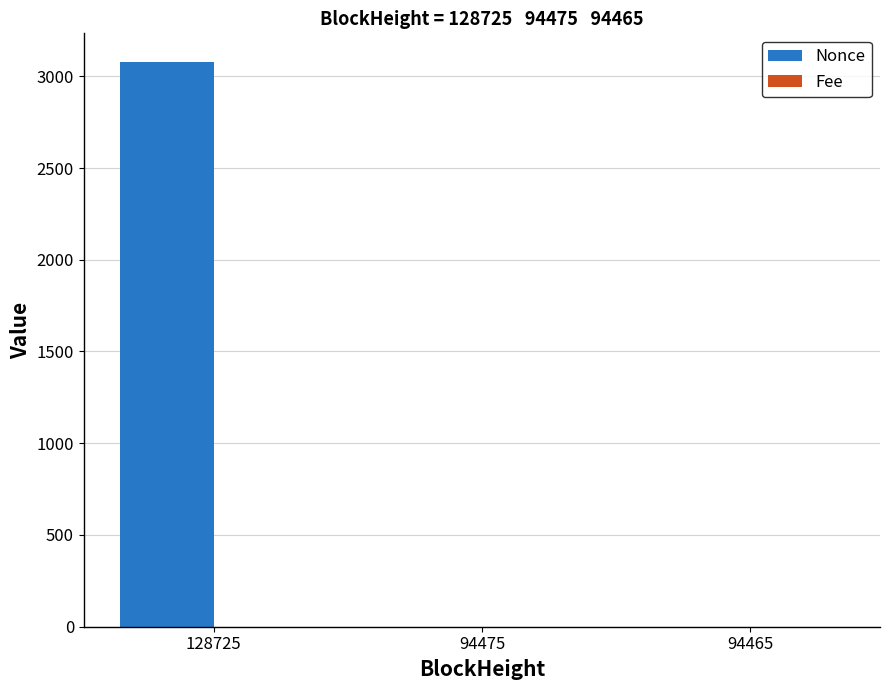

Is it true that Nonce equals 3080.0 at 128725?

True